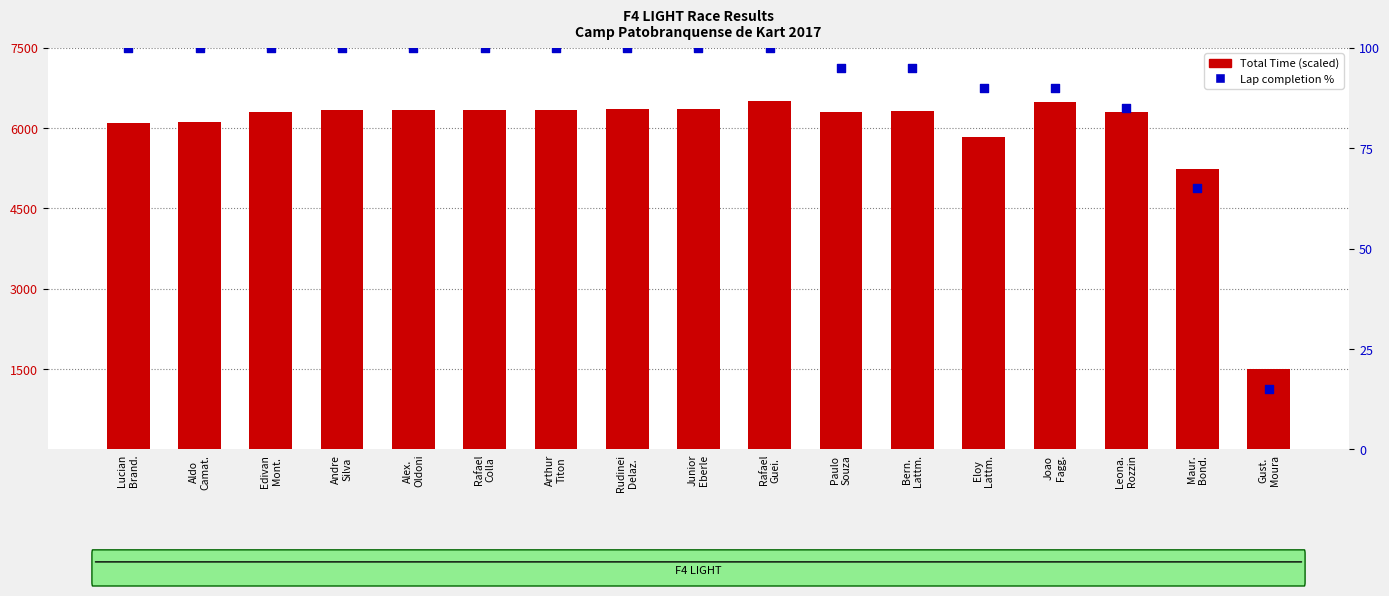

Which series has the largest total across all categories?

Total Time (scaled)